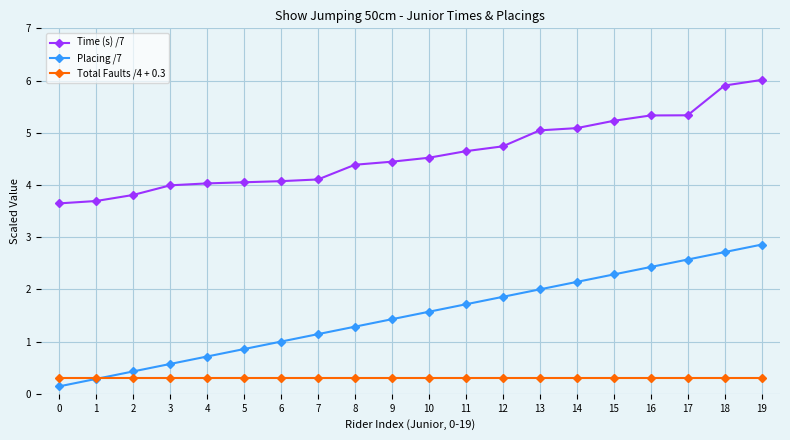

Rank the series by their maximum value, from highest to lowest.

Time (s) /7, Placing /7, Total Faults /4 + 0.3